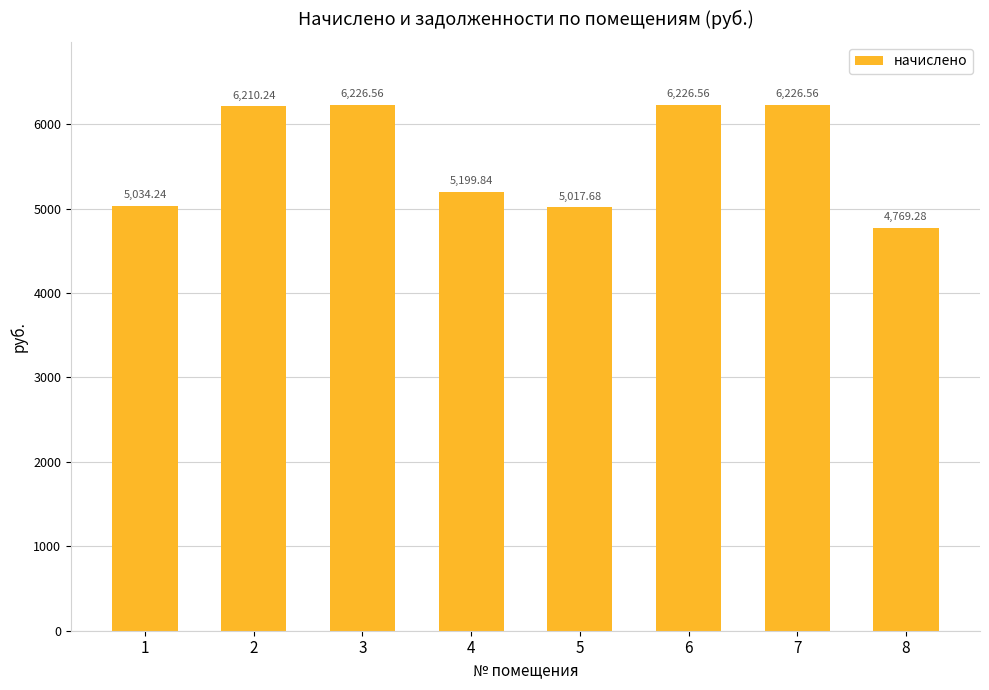

How many values are below 6210?

4